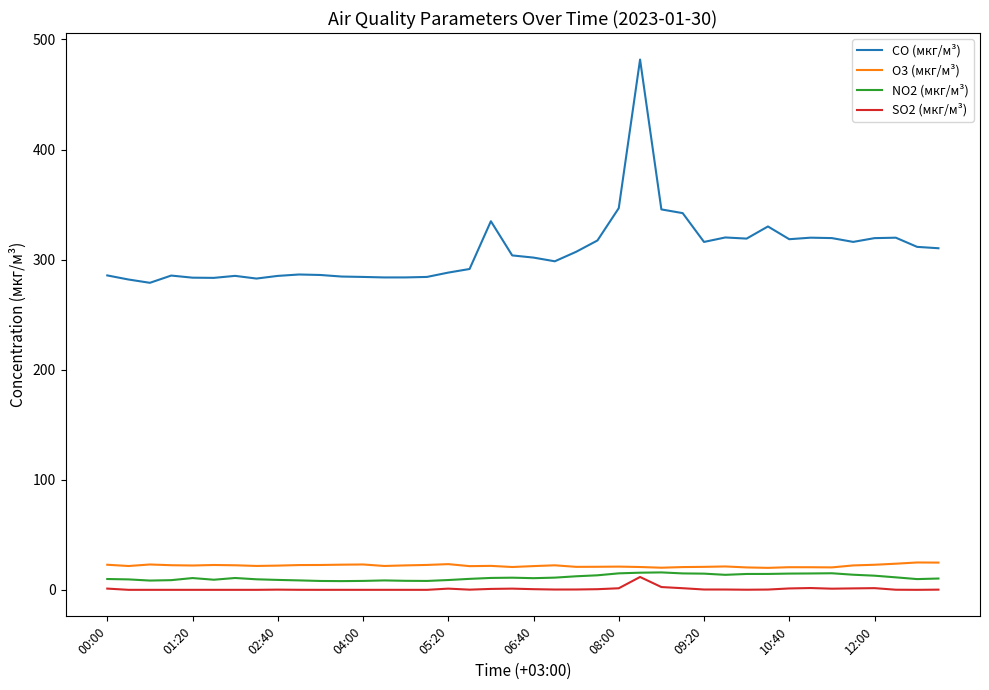

True or false: CO (мкг/м³) and O3 (мкг/м³) cross at least once.

False